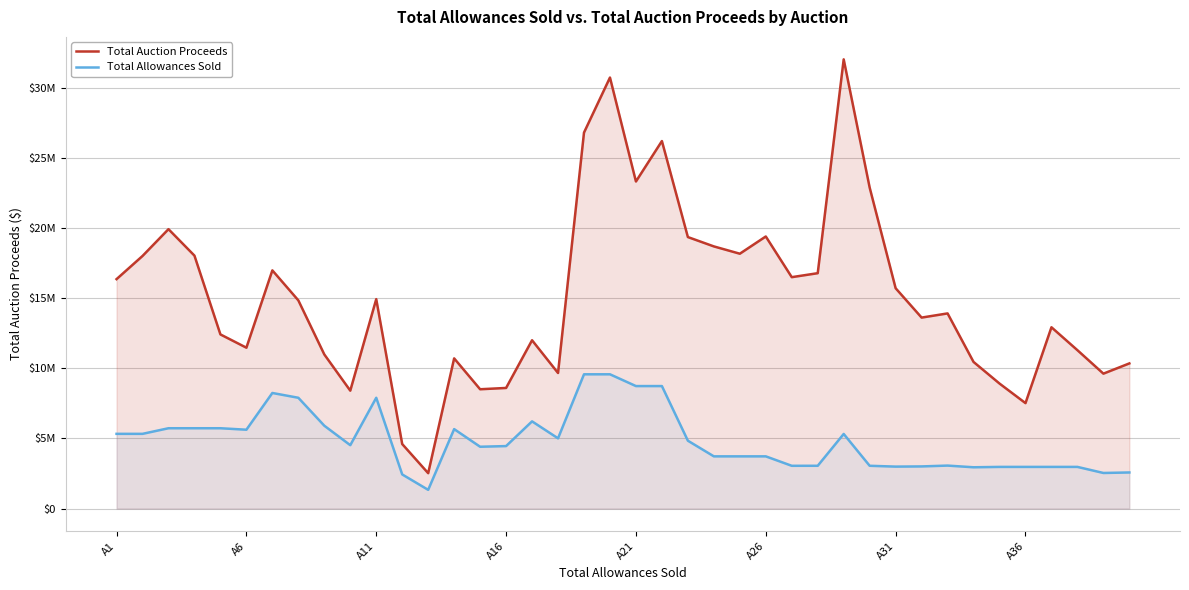

At how many categories does at least one series exceed 18685491?

10